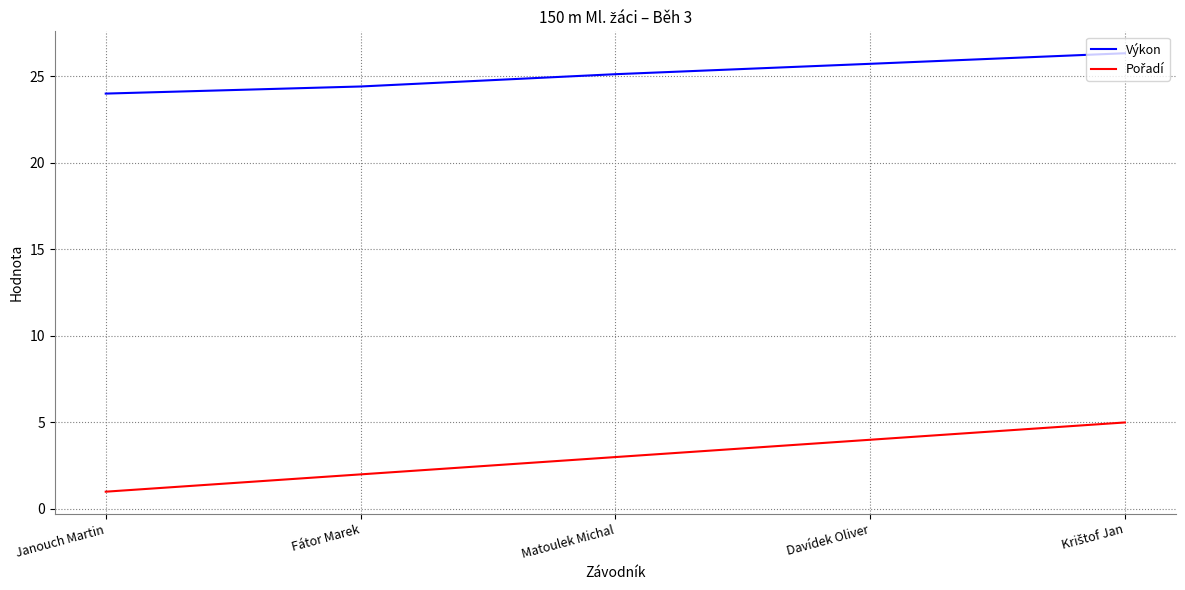

What is the sum of the Výkon values at Fátor Marek and Davídek Oliver?

50.1